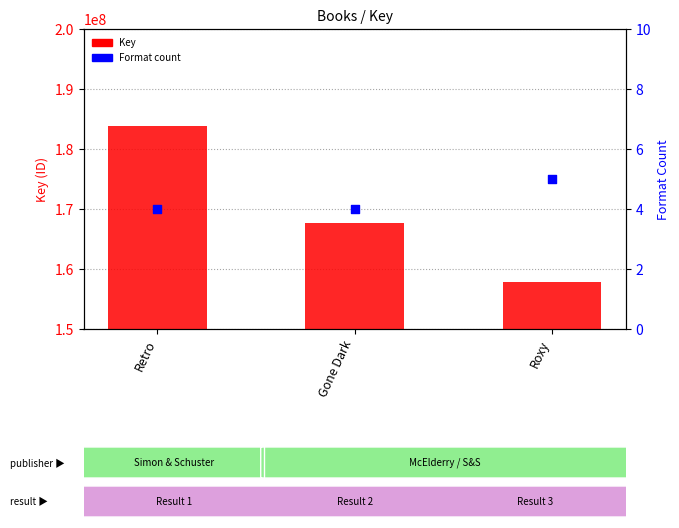

At which category is the sum across all series the highest?

Retro